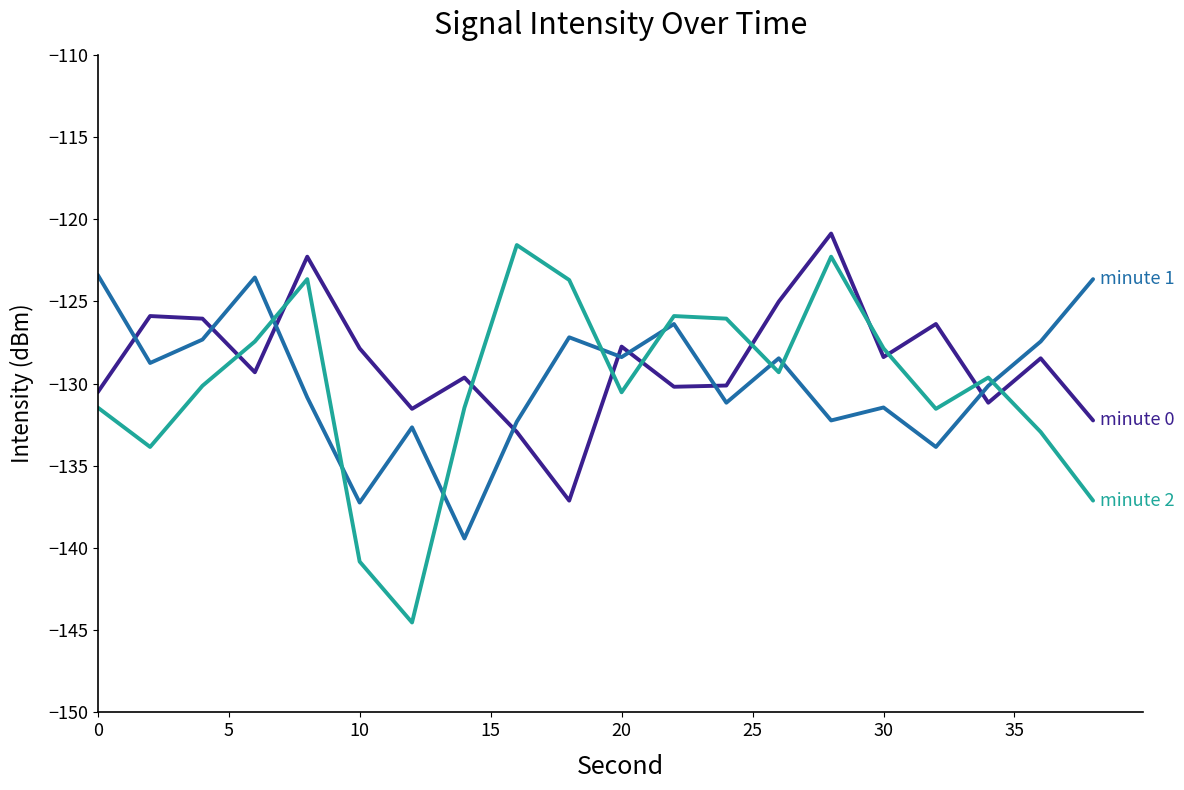

What is the minimum value shown in the chart?

-144.5